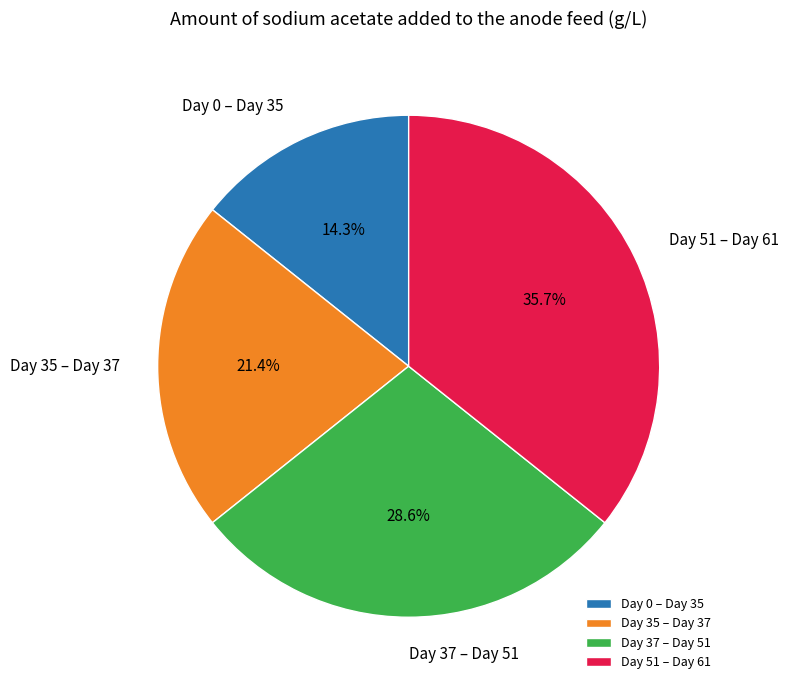

How many segments does this pie chart have?

4